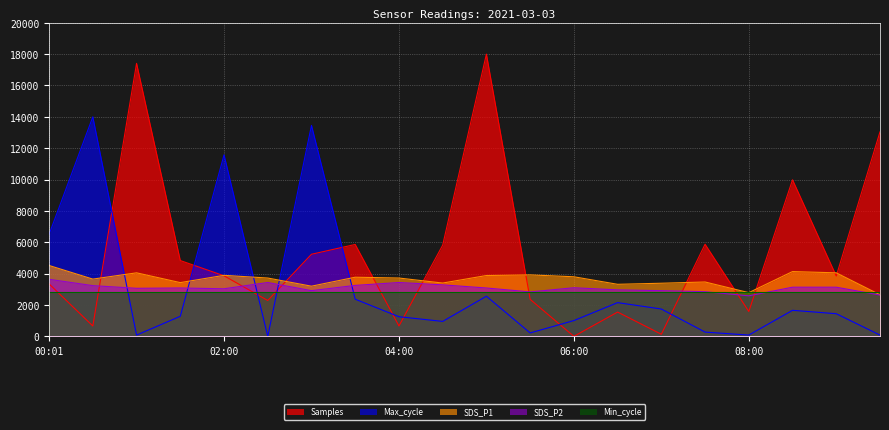

Which series has the largest total across all categories?

Samples